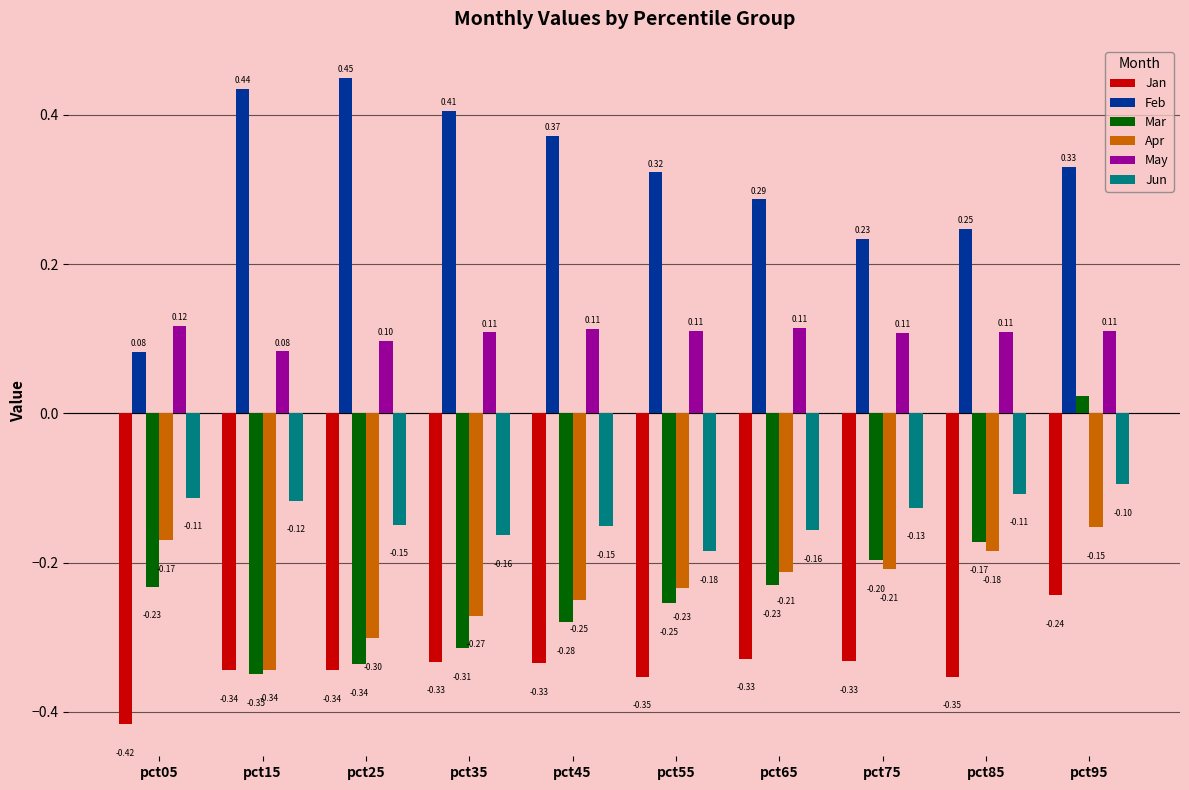

Which label corresponds to the smallest value in the chart?

pct05